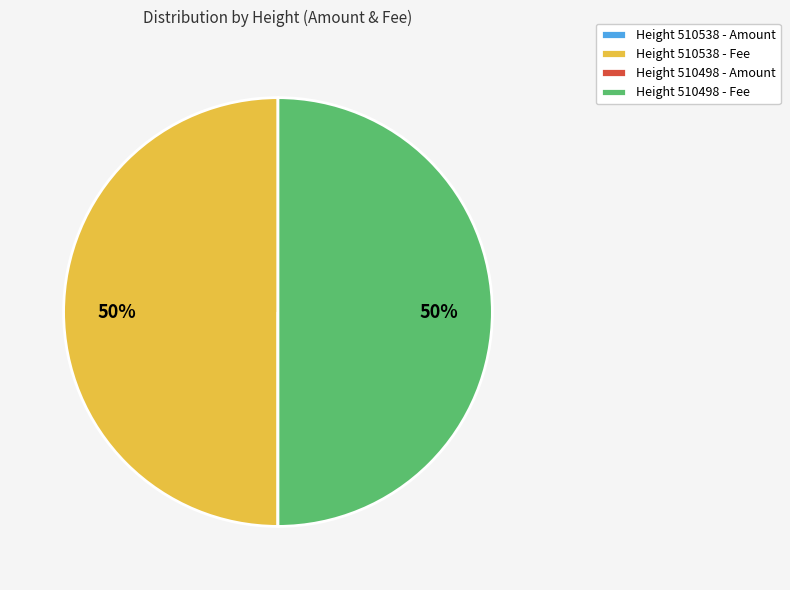

The Height 510498 - Fee slice represents 60% of the pie. True or false?

False